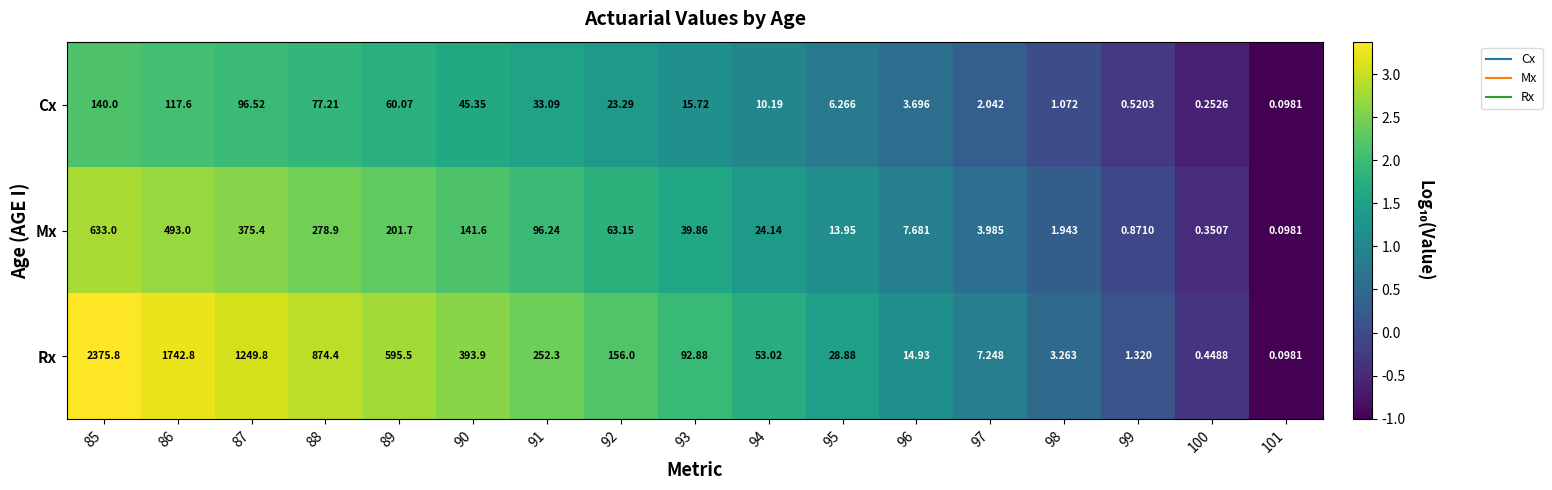

What is the spread (max minus min) of values at 98?

2.2